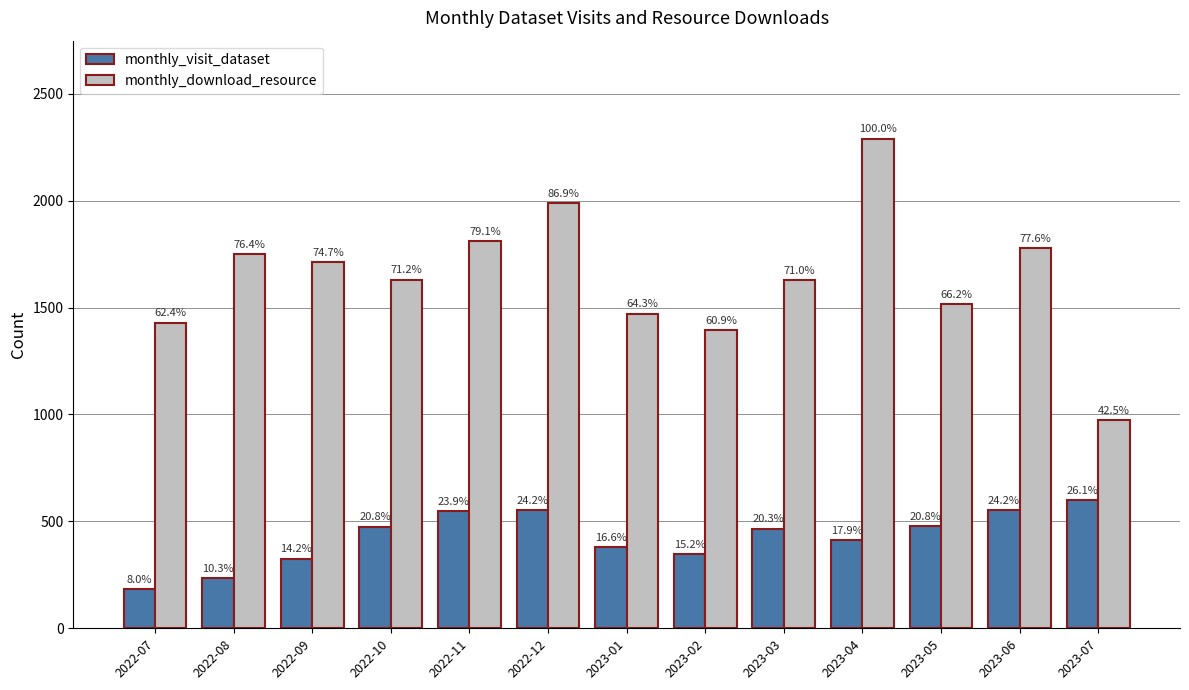

What is the label of the 1st bar from the right?

2023-07